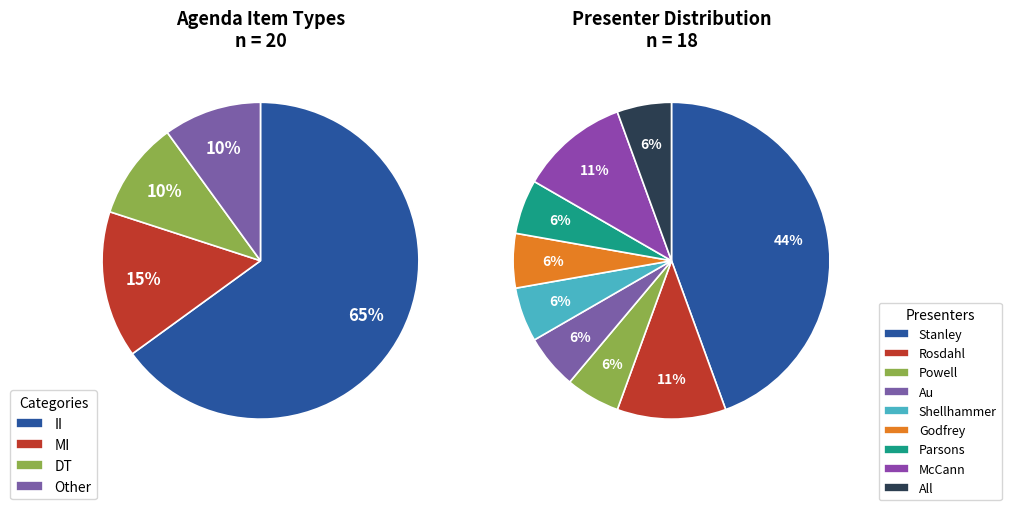

Which slice is the smallest?

Au